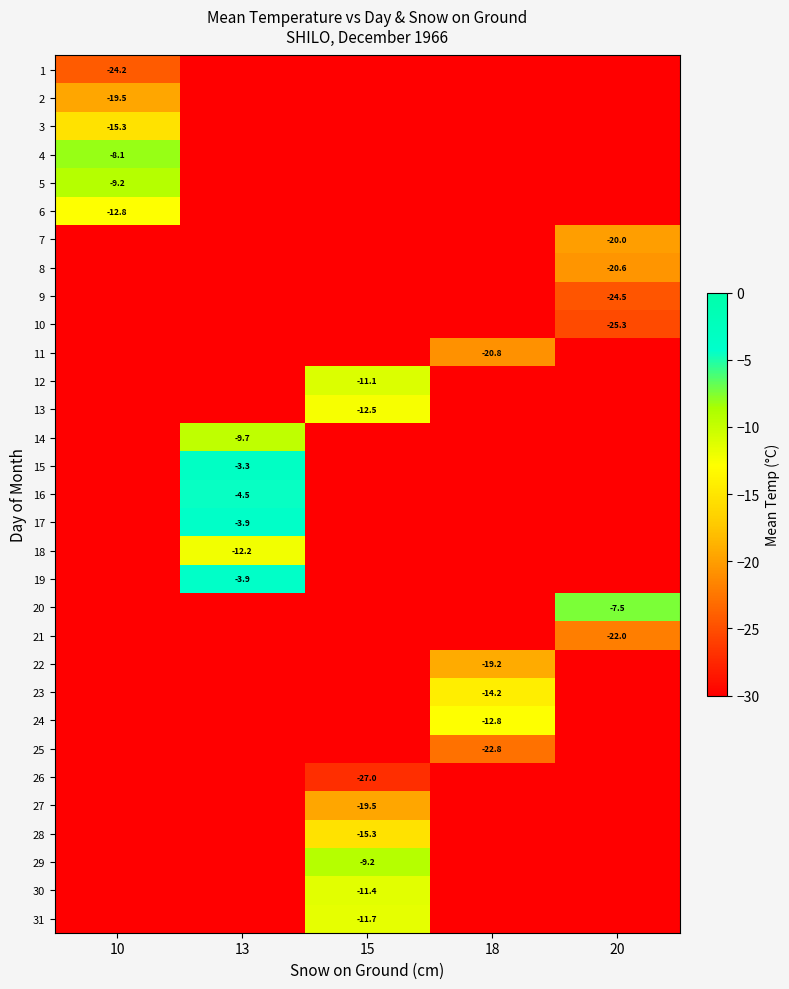

Which label corresponds to the largest value in the chart?

13